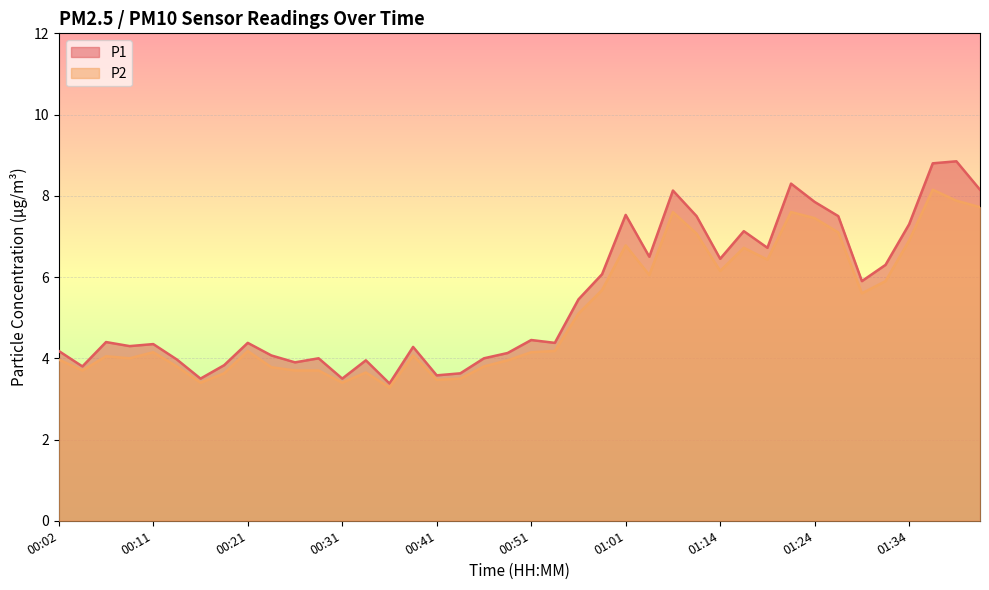

Is it true that P2 equals 3.6 at 00:19?

True